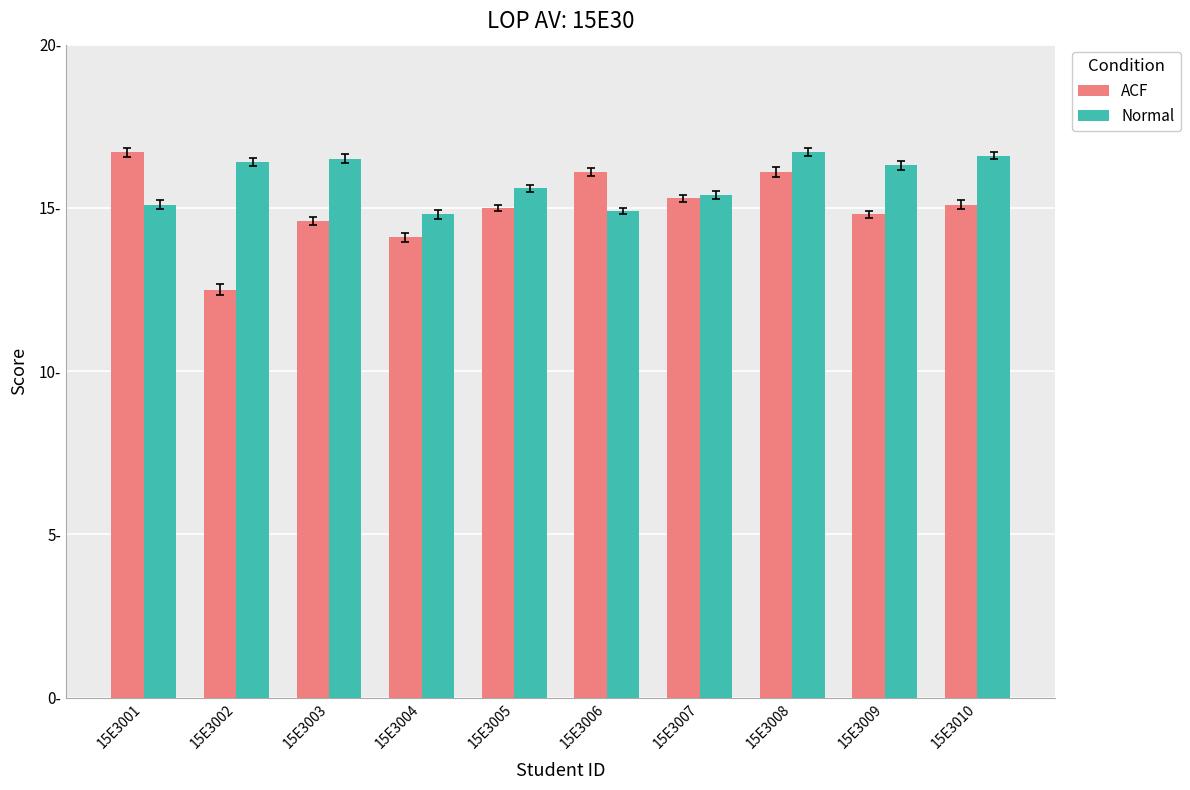

Rank the series at 15E3005 from highest to lowest value.

Normal, ACF